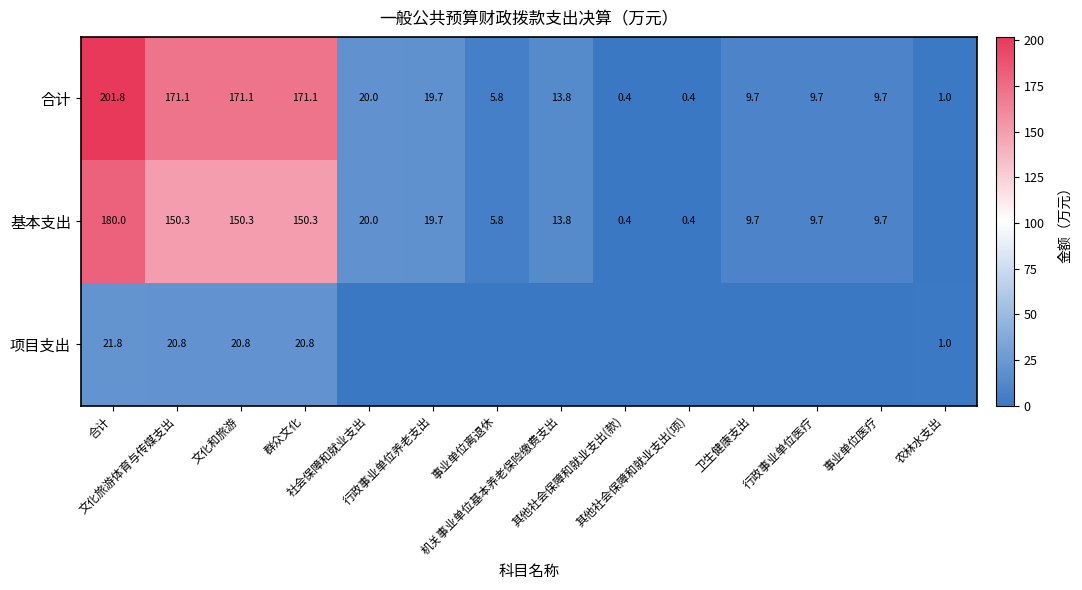

How many categories are shown in the chart?

14